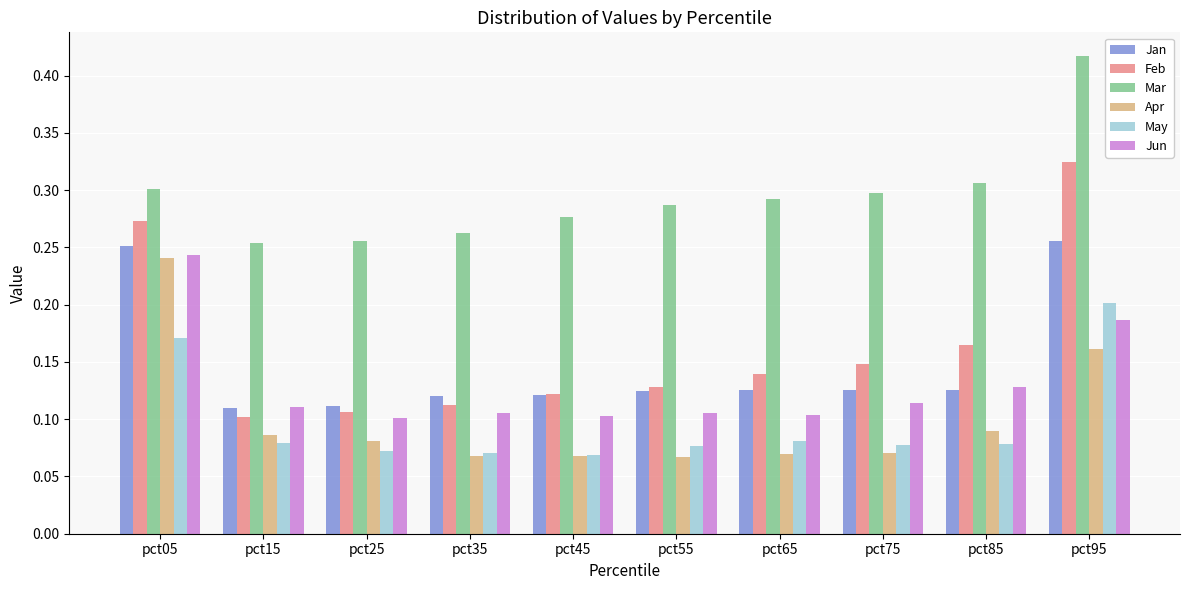

Count the Jan values in the range 0 to 1.

10